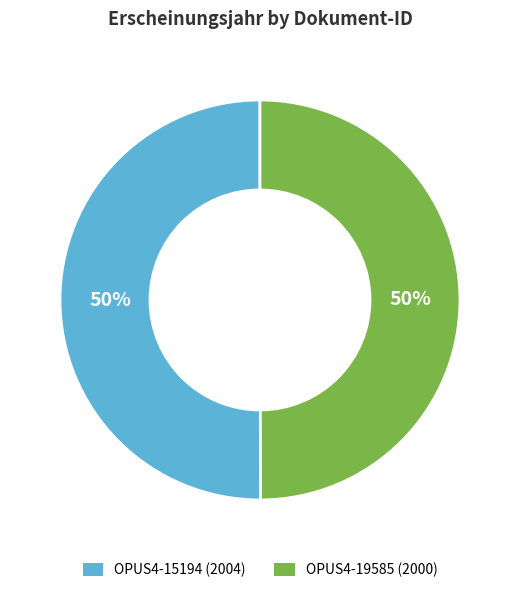

True or false: OPUS4-19585 (2000) accounts for 62% of the total.

False